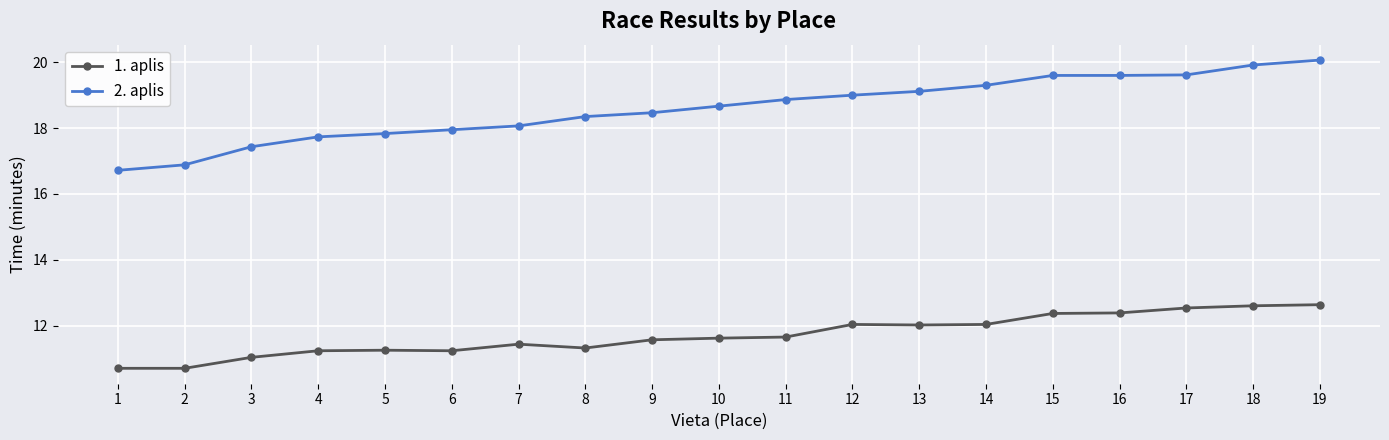

How many distinct data groups are displayed?

2